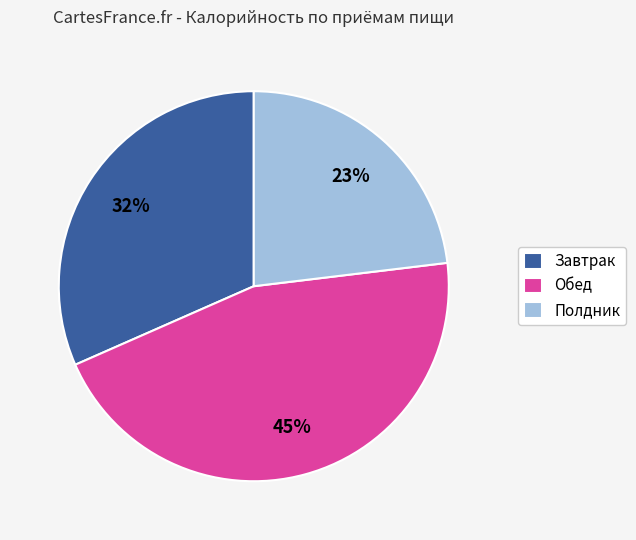

To the nearest percent, what portion does Полдник represent?

23%